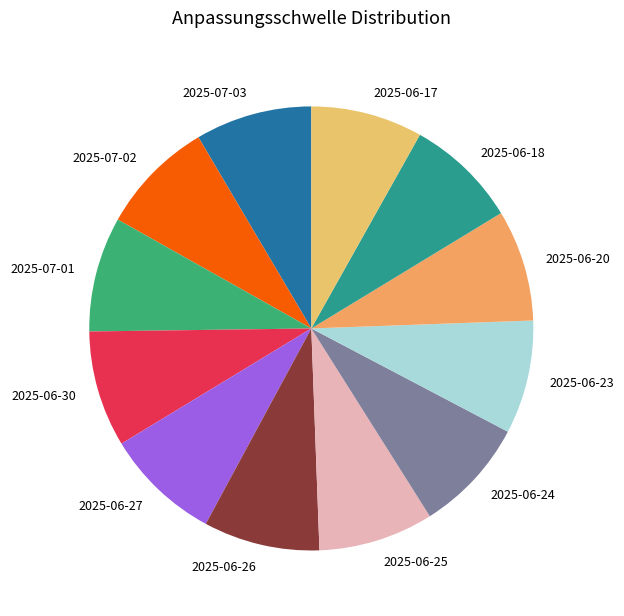

True or false: 2025-06-23 accounts for 1% of the total.

False